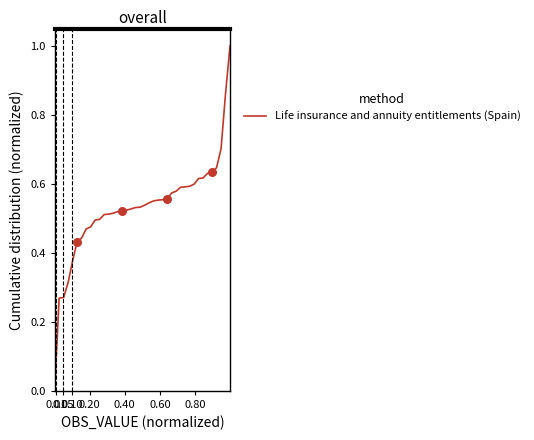

What is the difference between the maximum and minimum values?

1.0